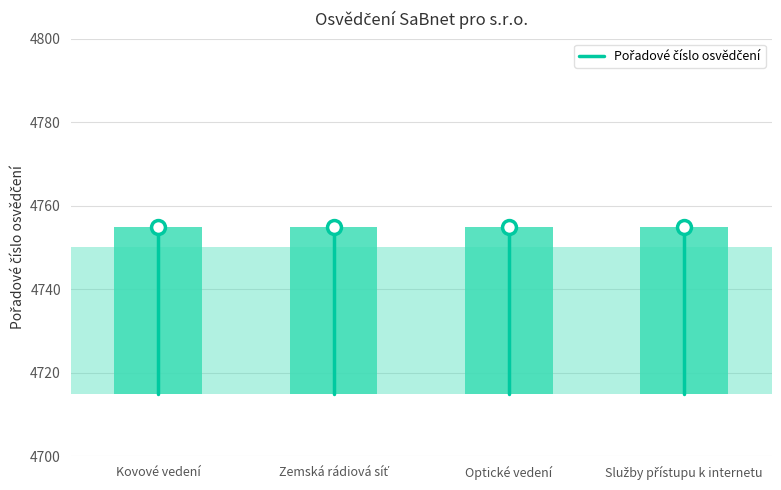

What is the label of the 1st point from the left?

Kovové vedení